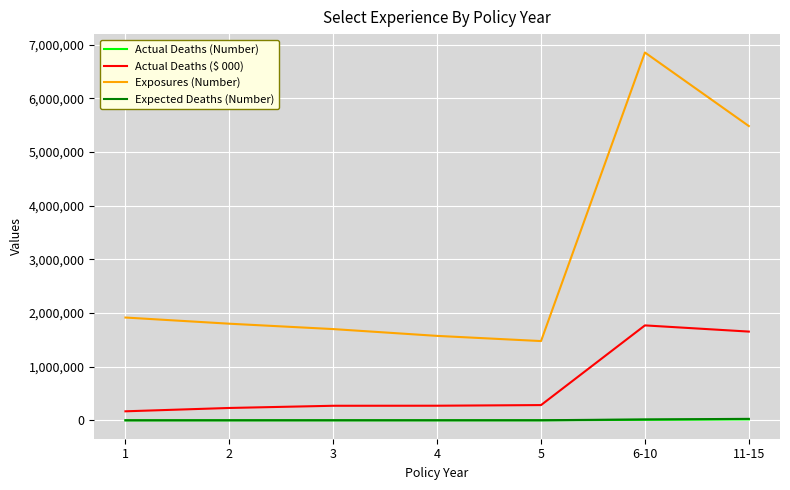

Which series changed the most between 2 and 11-15?

Exposures (Number)